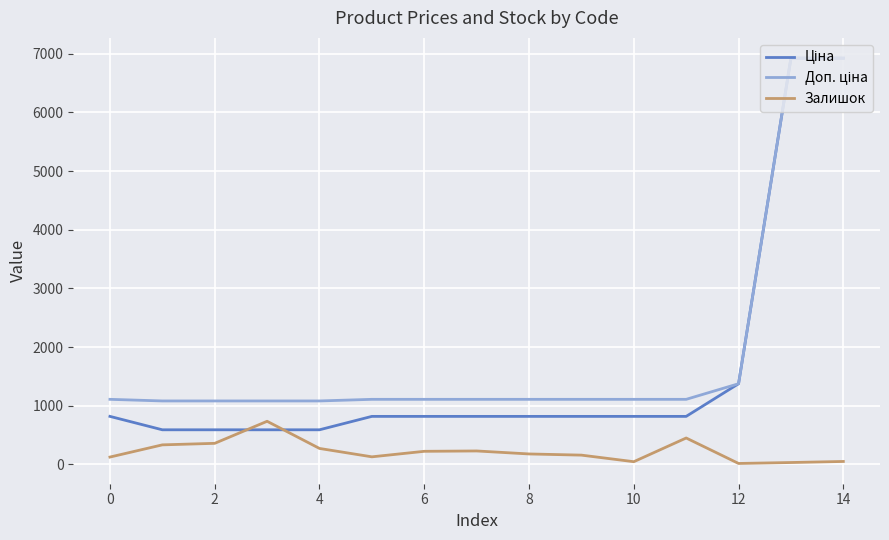

How many lines are shown in the chart?

3